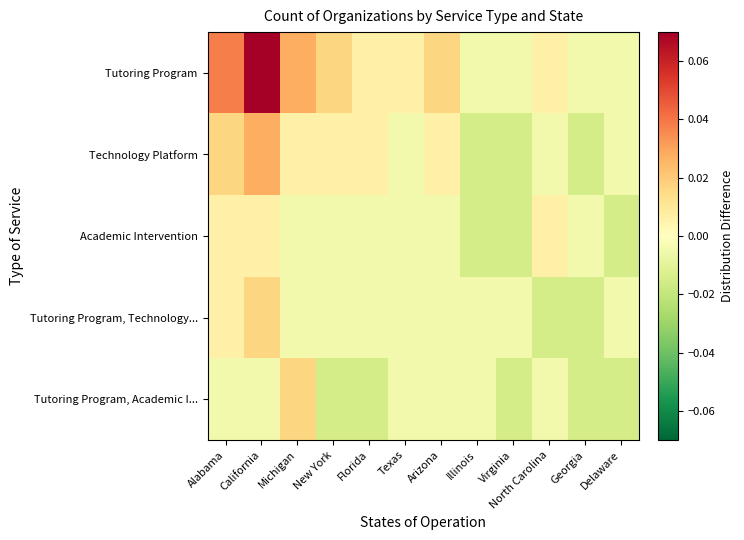

Which category has the lowest value across all series?

Illinois